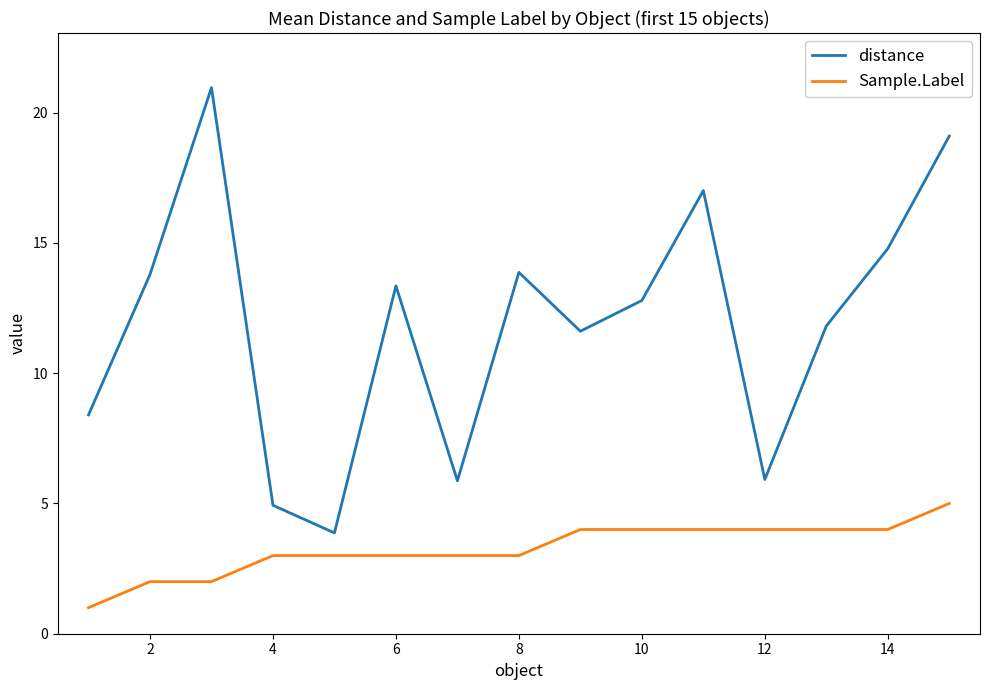

True or false: Sample.Label and distance intersect in this chart.

False